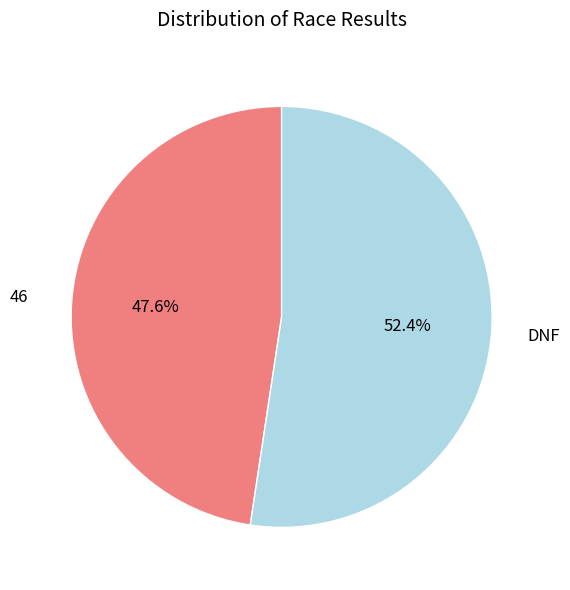

To the nearest percent, what is the difference between the DNF and 46 slice percentages?

5%